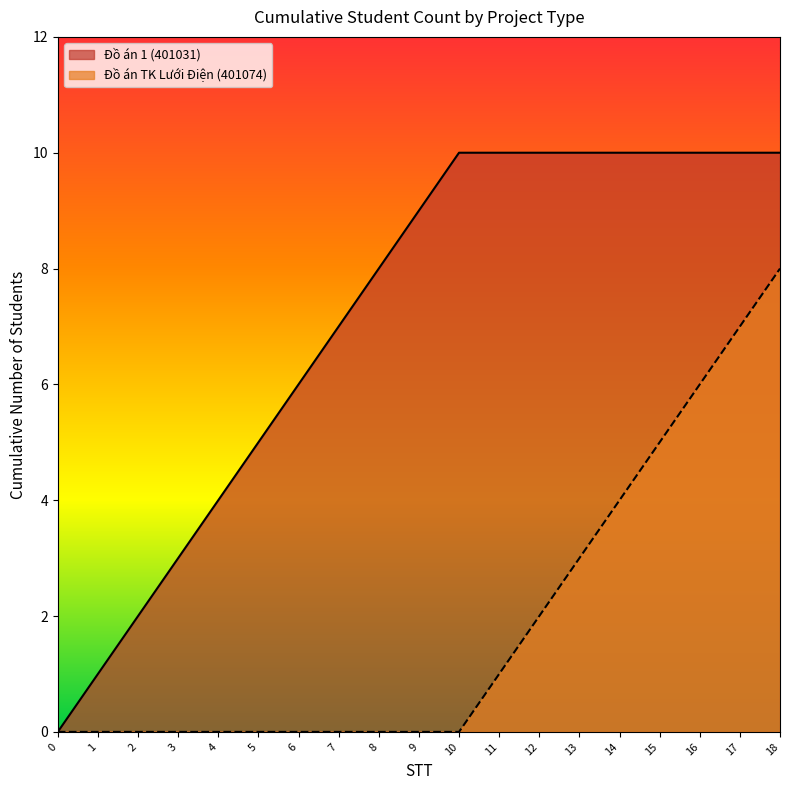

How many distinct data groups are displayed?

2